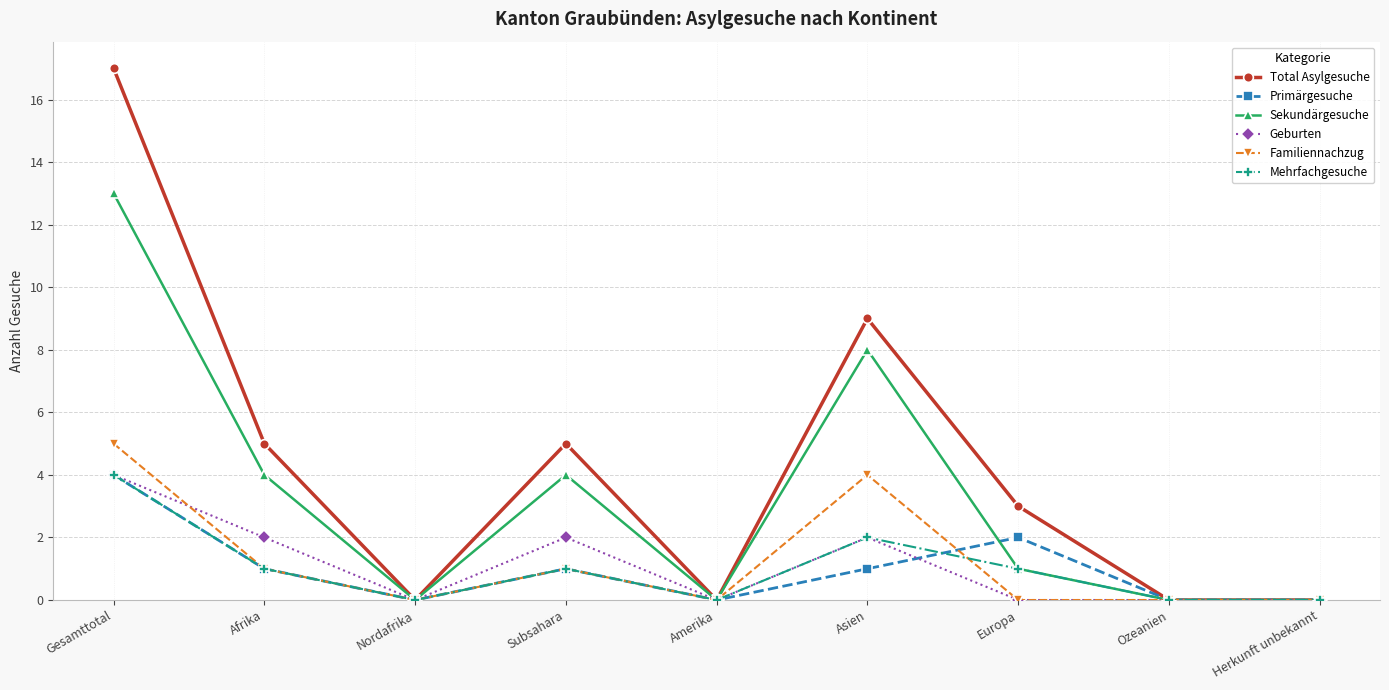

Count the Total Asylgesuche values in the range 0 to 5.

7